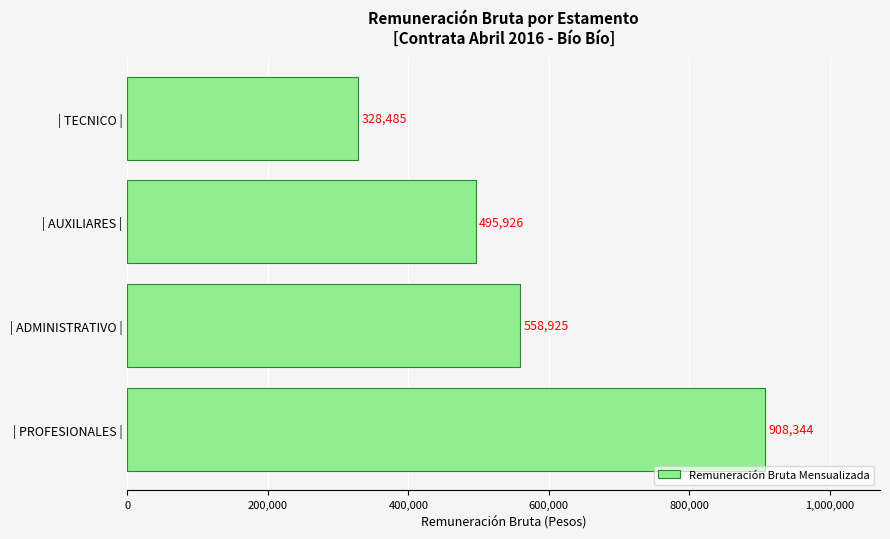

List the labels in order of value, largest first.

| PROFESIONALES |, | ADMINISTRATIVO |, | AUXILIARES |, | TECNICO |